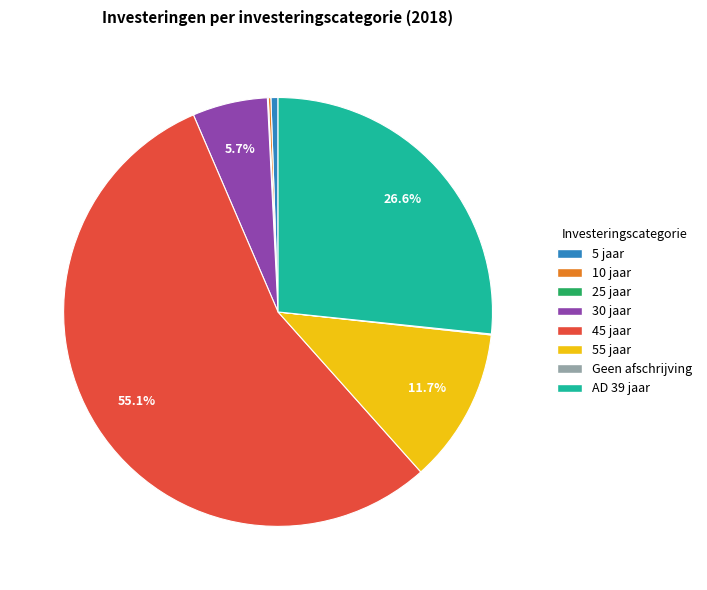

Is there a majority slice in this chart?

Yes